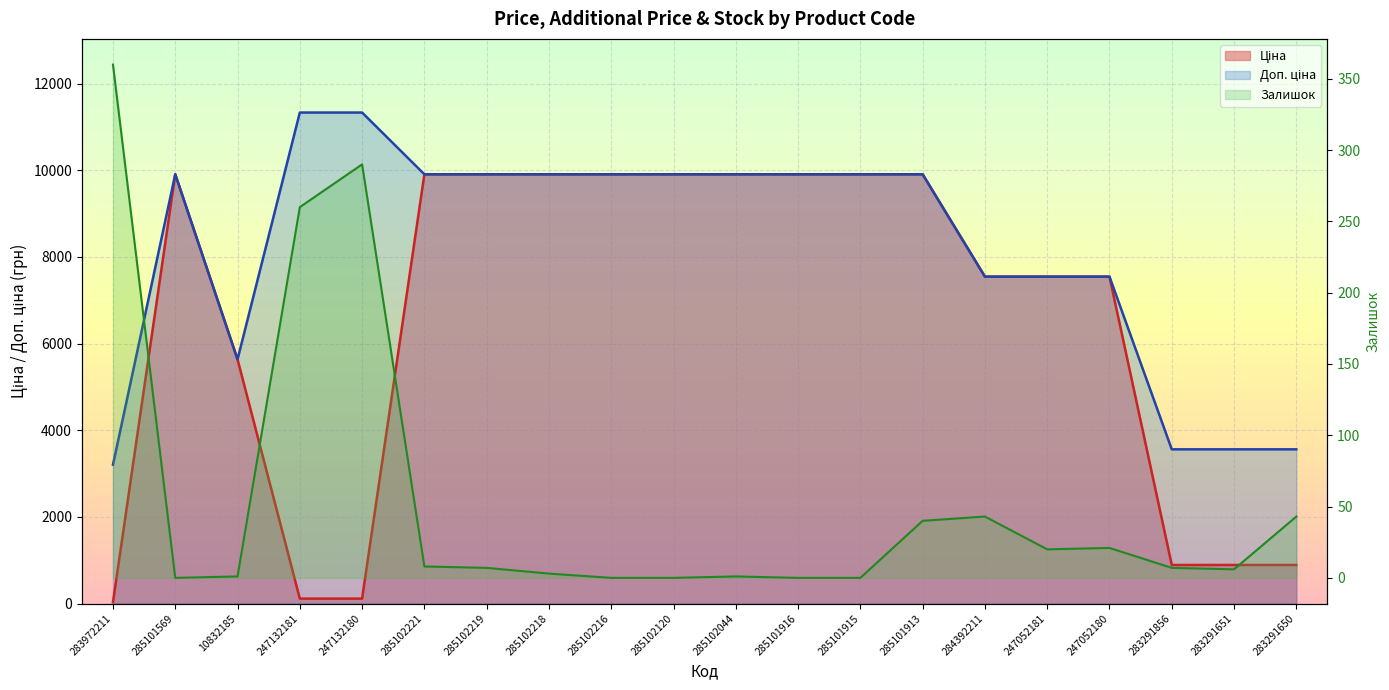

Is it true that Доп. ціна equals 9908.5 at 285102044?

True